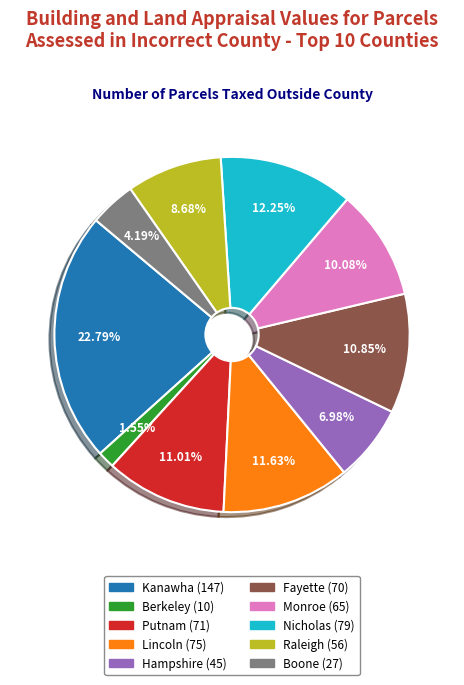

Which slice is the smallest?

Berkeley